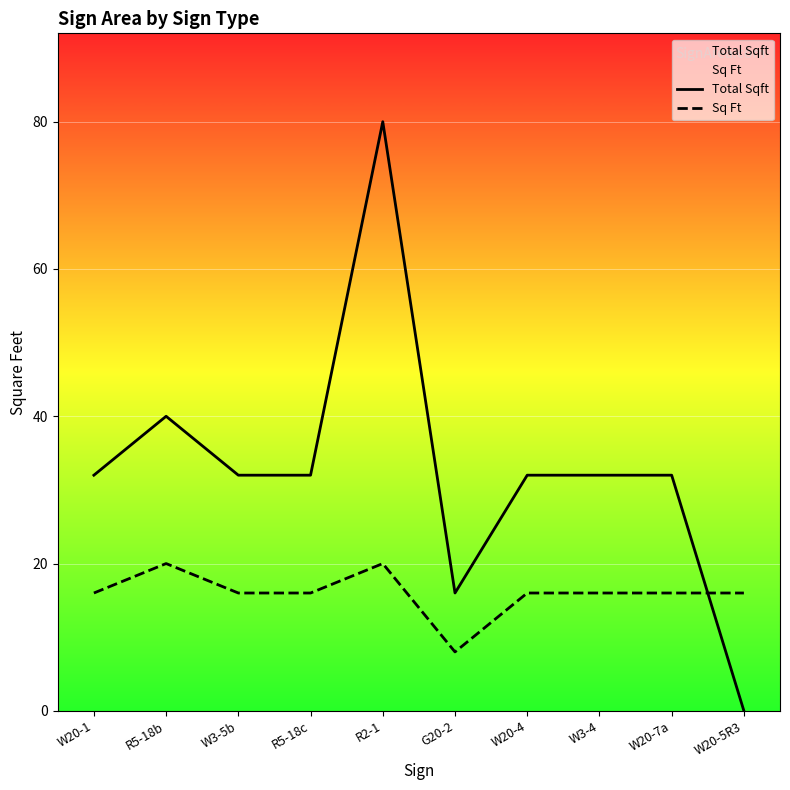

What are all the series names shown in the legend?

Total Sqft, Sq Ft